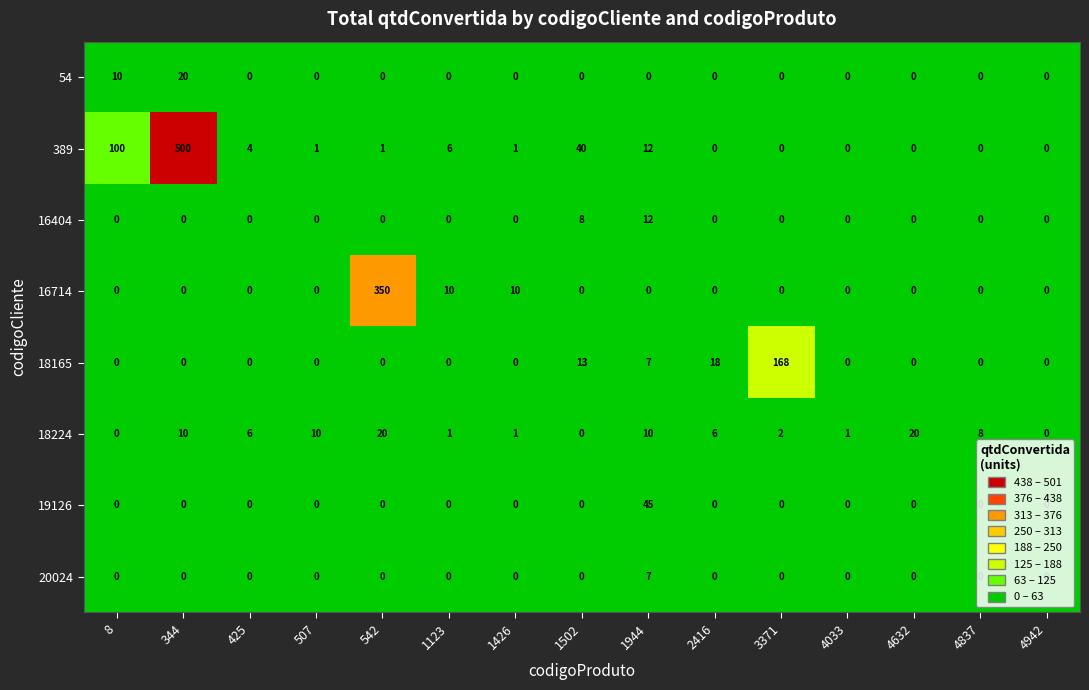

At which label does 20024 reach its peak?

1944